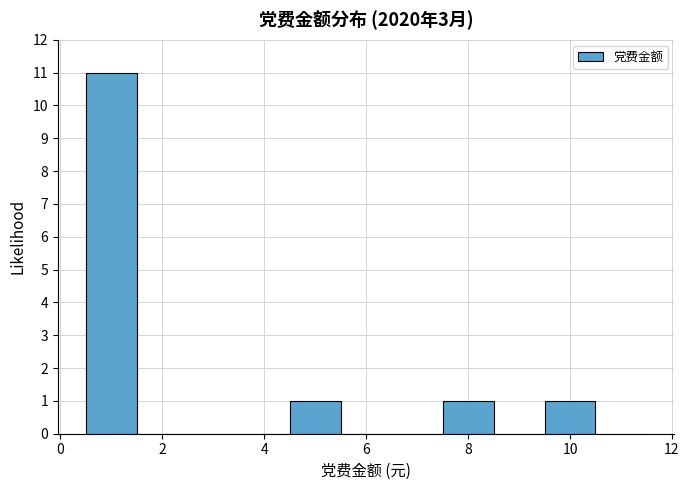

Reading left to right, transcribe this chart: for each bar, give the range it covers on the x-axis and its height. Neither the bar edges nor the heights are printed on the chart, so give them approximately, as read against the axes.

0.5 to 1.5: 11
1.5 to 2.5: 0
2.5 to 3.5: 0
3.5 to 4.5: 0
4.5 to 5.5: 1
5.5 to 6.5: 0
6.5 to 7.5: 0
7.5 to 8.5: 1
8.5 to 9.5: 0
9.5 to 10.5: 1
10.5 to 11.5: 0